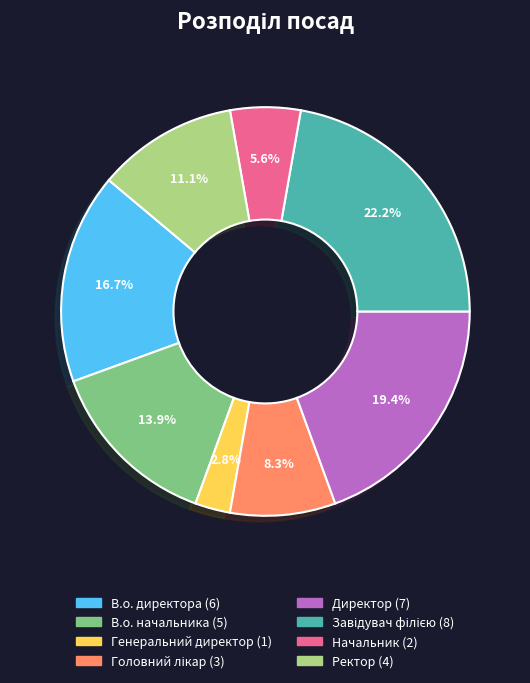

Combined, do Начальник and Ректор account for over 50%?

No